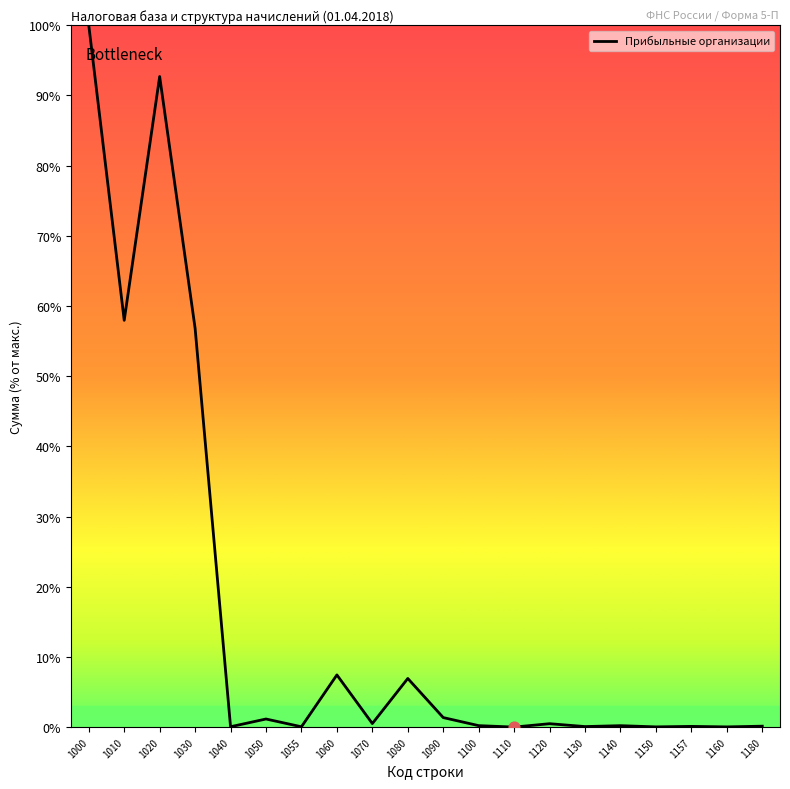

Which has a higher value, 1020 or 1157?

1020